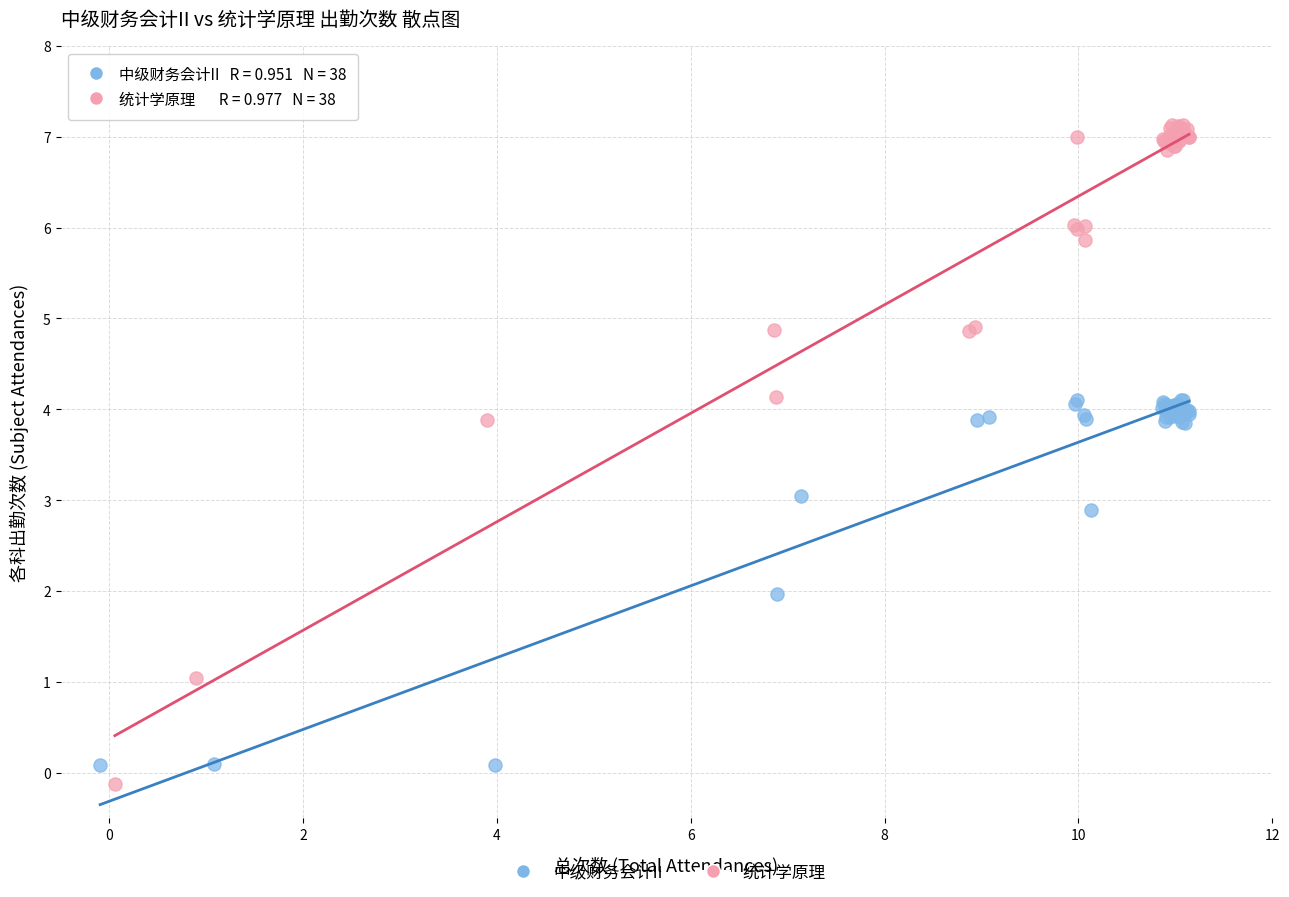

Which series has the largest Y range (max minus min)?

统计学原理